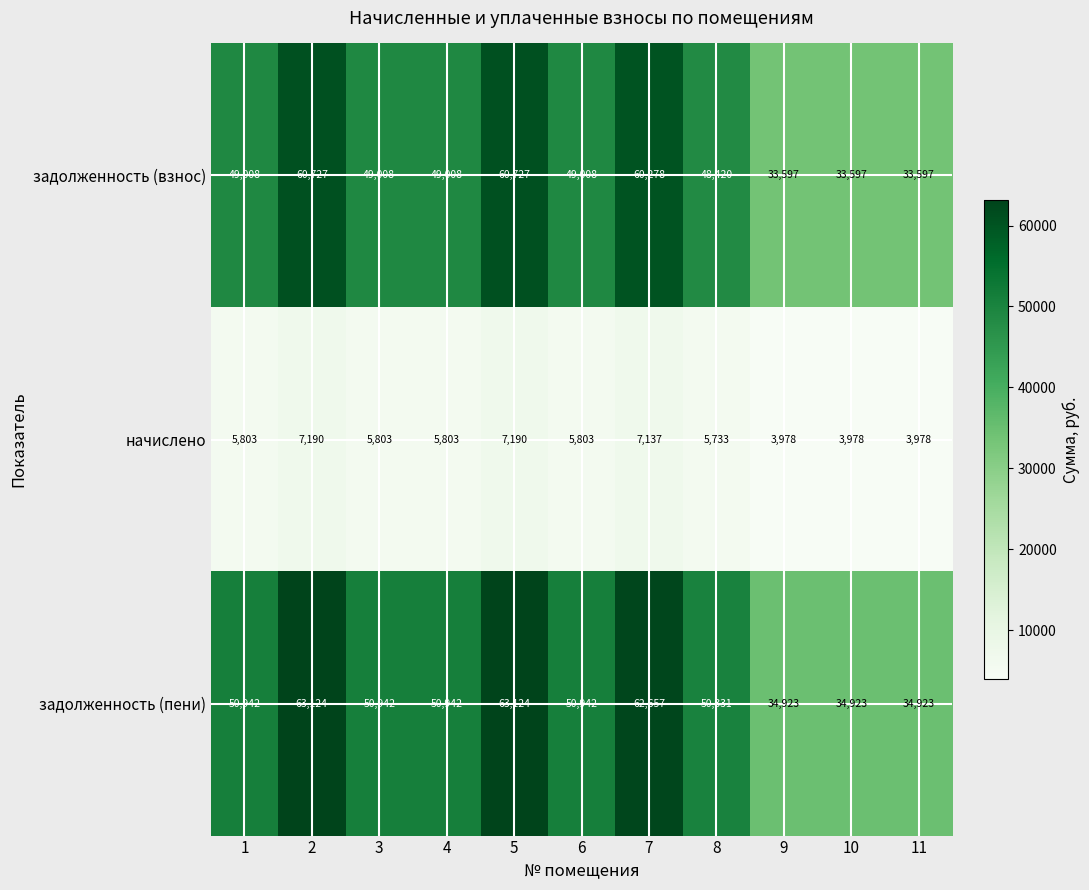

At how many categories does at least one series exceed 61152?

3